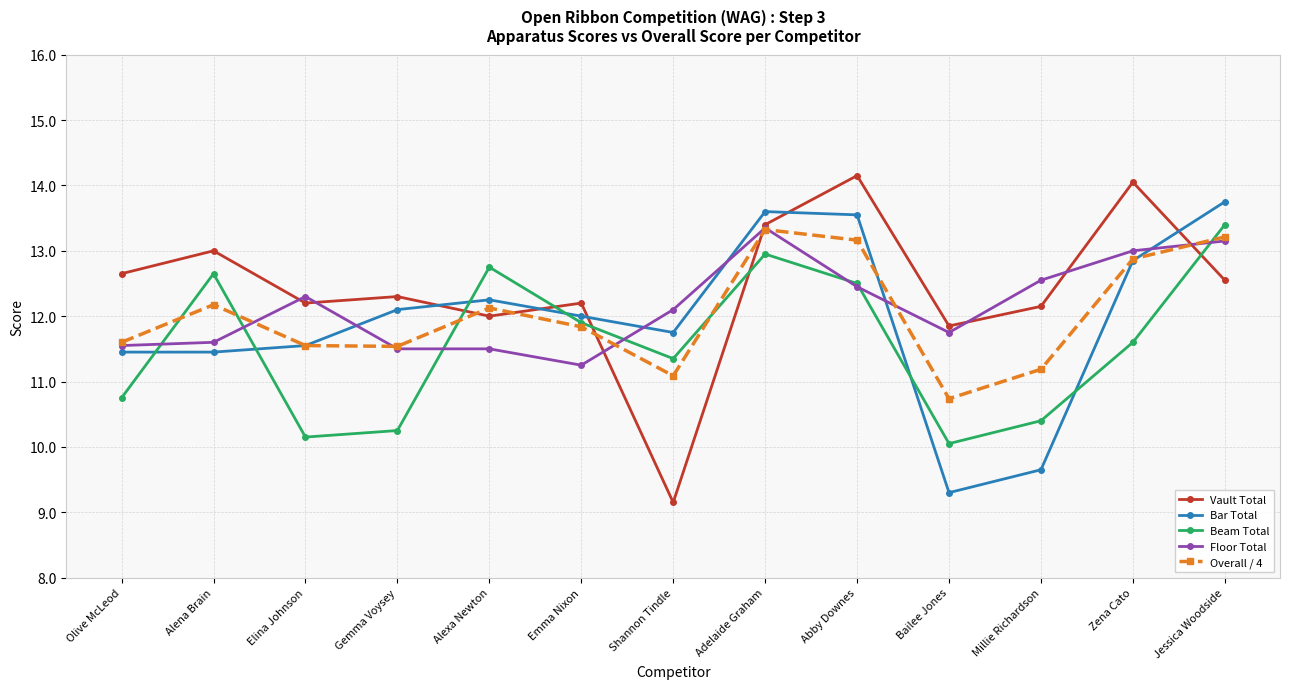

Where does the Floor Total series first go above 12?

Elina Johnson